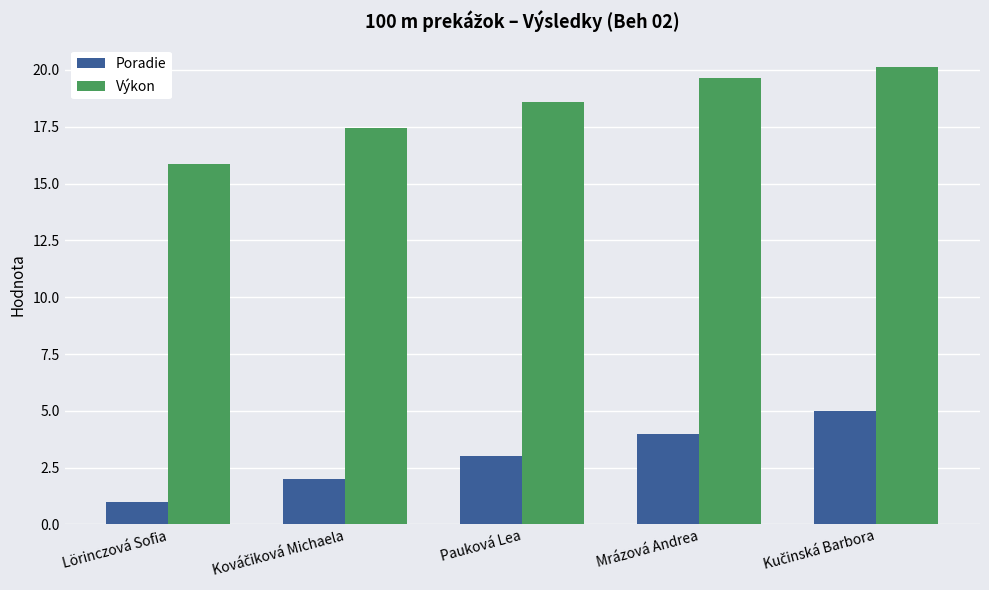

Count the number of data series in this chart.

2